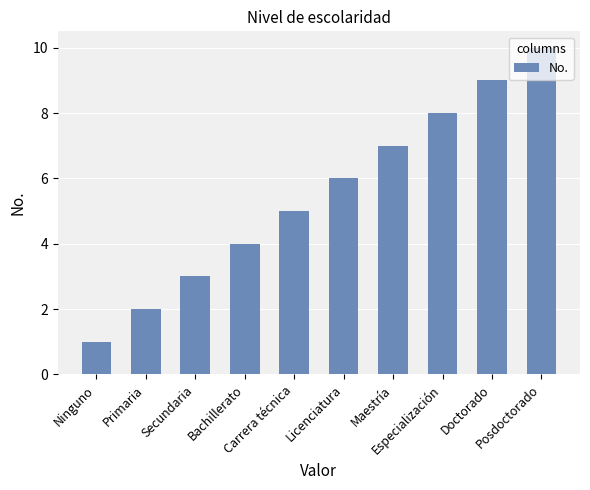

What is the difference between the second highest and minimum values?

8